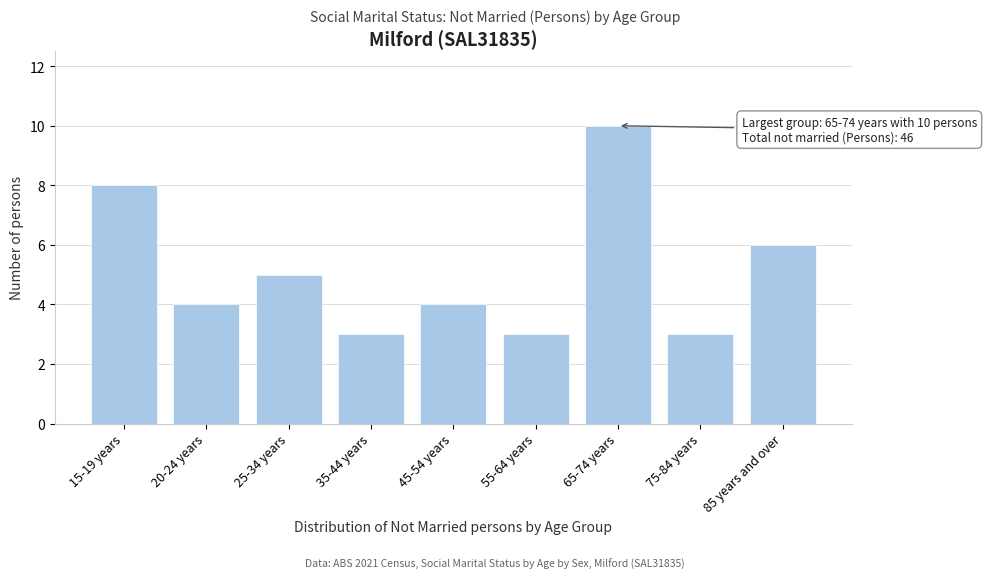

Reading left to right, transcribe all the data shown in this chart.

8	4	5	3	4	3	10	3	6